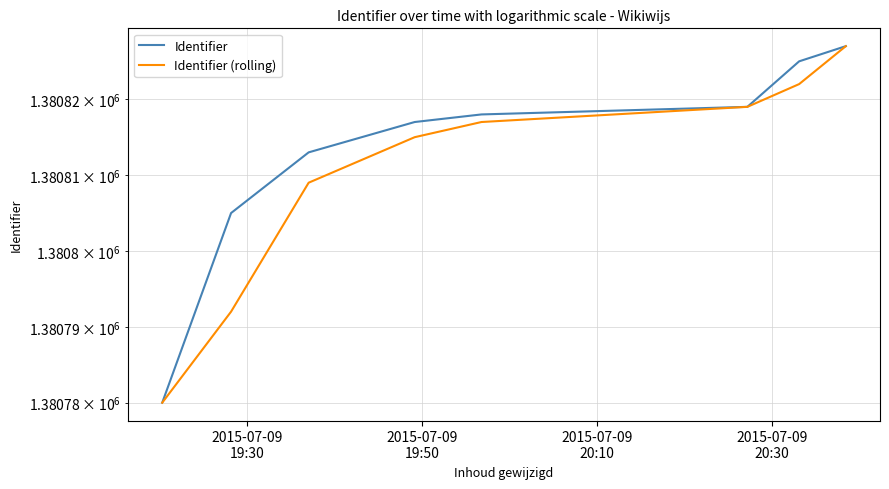

Reading left to right, extract all data points from this chart.

Identifier: 1380780	1380805	1380813	1380817	1380818	1380819	1380825	1380827
Identifier (rolling): 1380780	1380792	1380809	1380815	1380817	1380819	1380822	1380827